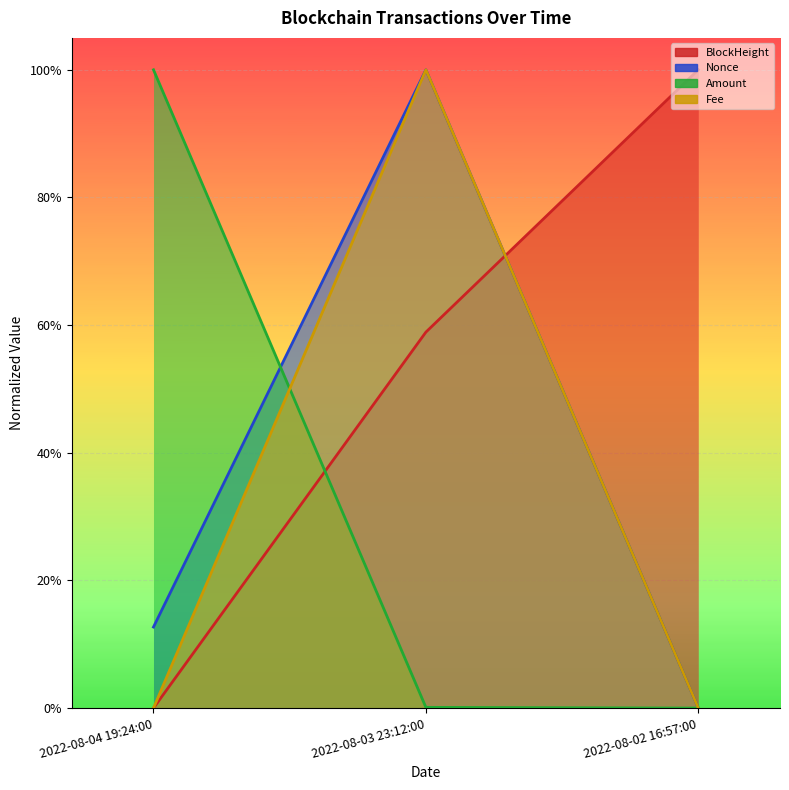

Which label corresponds to the largest value in the chart?

2022-08-03 23:12:00